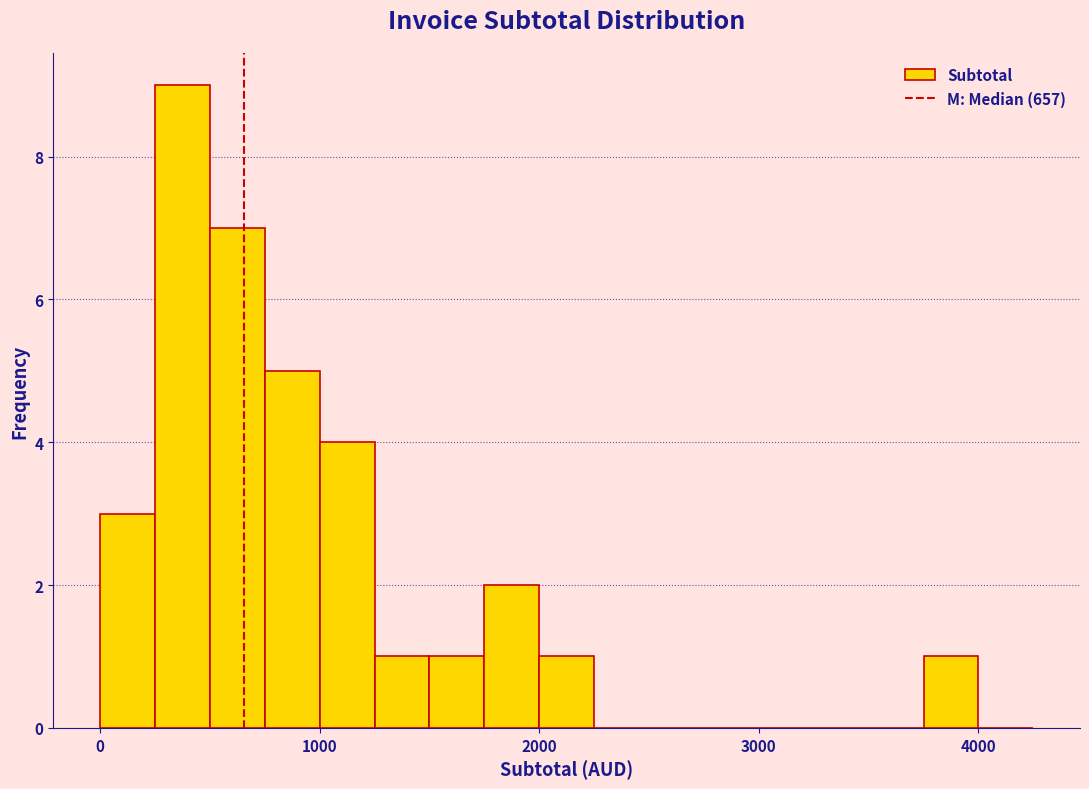

Read against the x-axis, roughly where is the centre of the tallest bar?

400